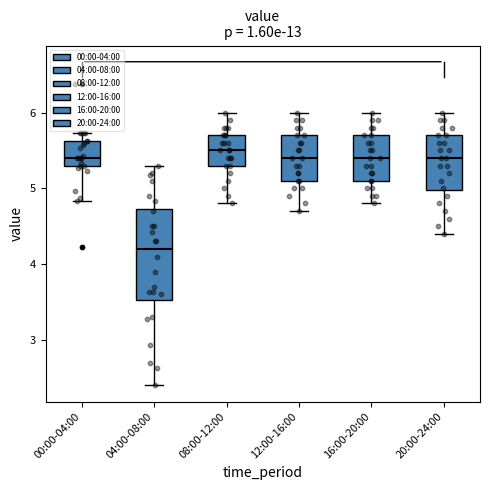

Reading left to right, read every box against the y-axis: the position of its median line, the range the box covers, and the ends of its whiskers. The values are not printed on the chart, so give them approximately, as read against the axis.

00:00-04:00: median 5.4, box 5.3 to 5.6, whiskers 4.8 to 5.7
04:00-08:00: median 4.2, box 3.5 to 4.7, whiskers 2.4 to 5.3
08:00-12:00: median 5.5, box 5.3 to 5.7, whiskers 4.8 to 6.0
12:00-16:00: median 5.4, box 5.1 to 5.7, whiskers 4.7 to 6.0
16:00-20:00: median 5.4, box 5.1 to 5.7, whiskers 4.8 to 6.0
20:00-24:00: median 5.4, box 5.0 to 5.7, whiskers 4.4 to 6.0